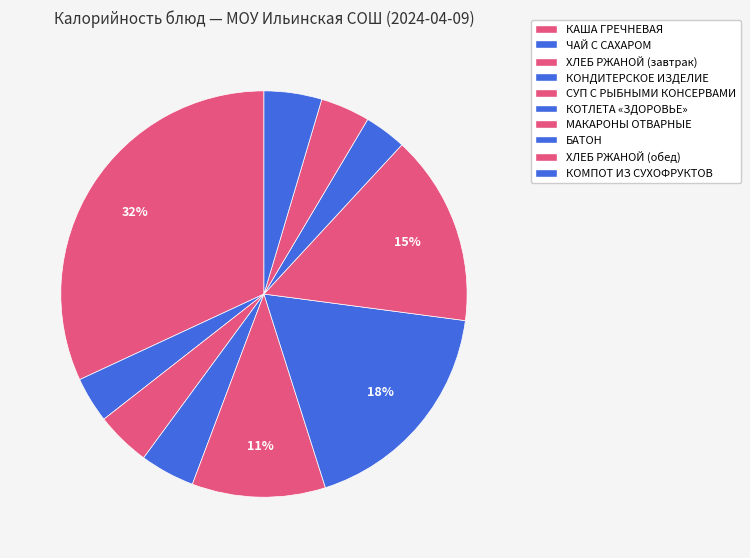

The СУП С РЫБНЫМИ КОНСЕРВАМИ slice represents 11% of the pie. True or false?

True